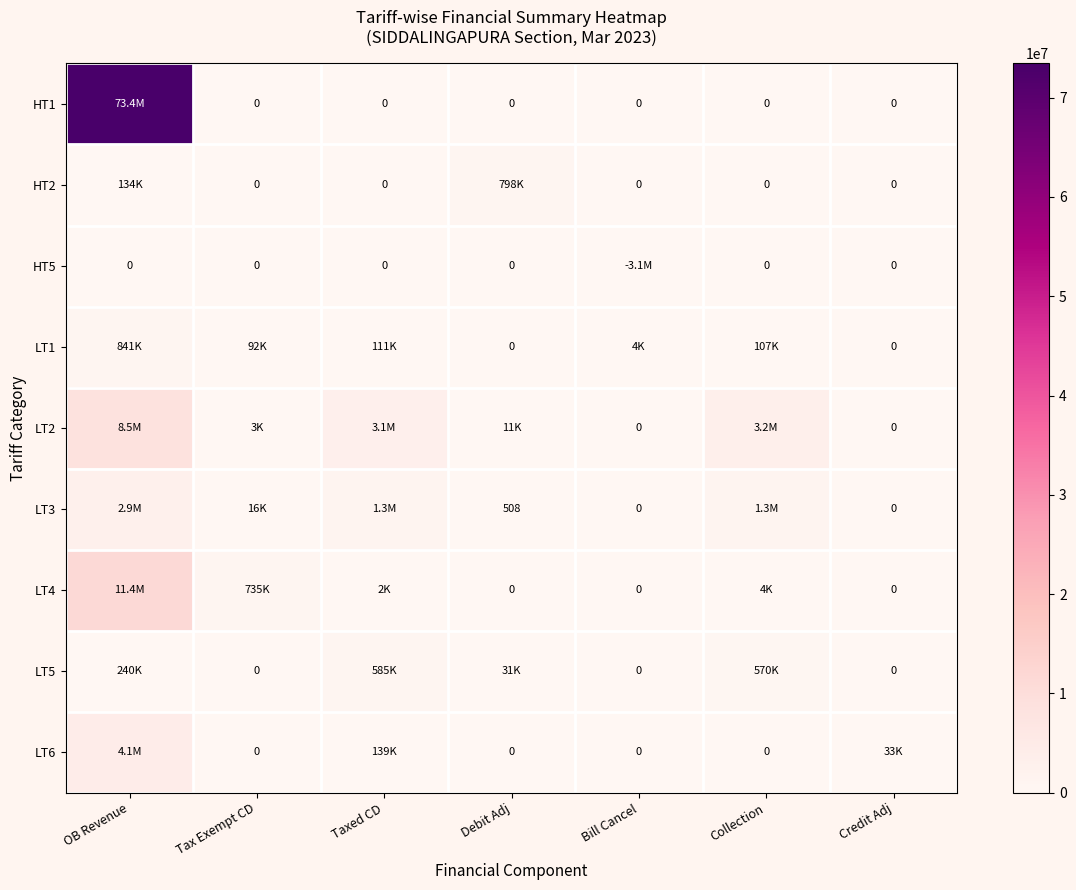

At which category is the sum across all series the highest?

OB Revenue